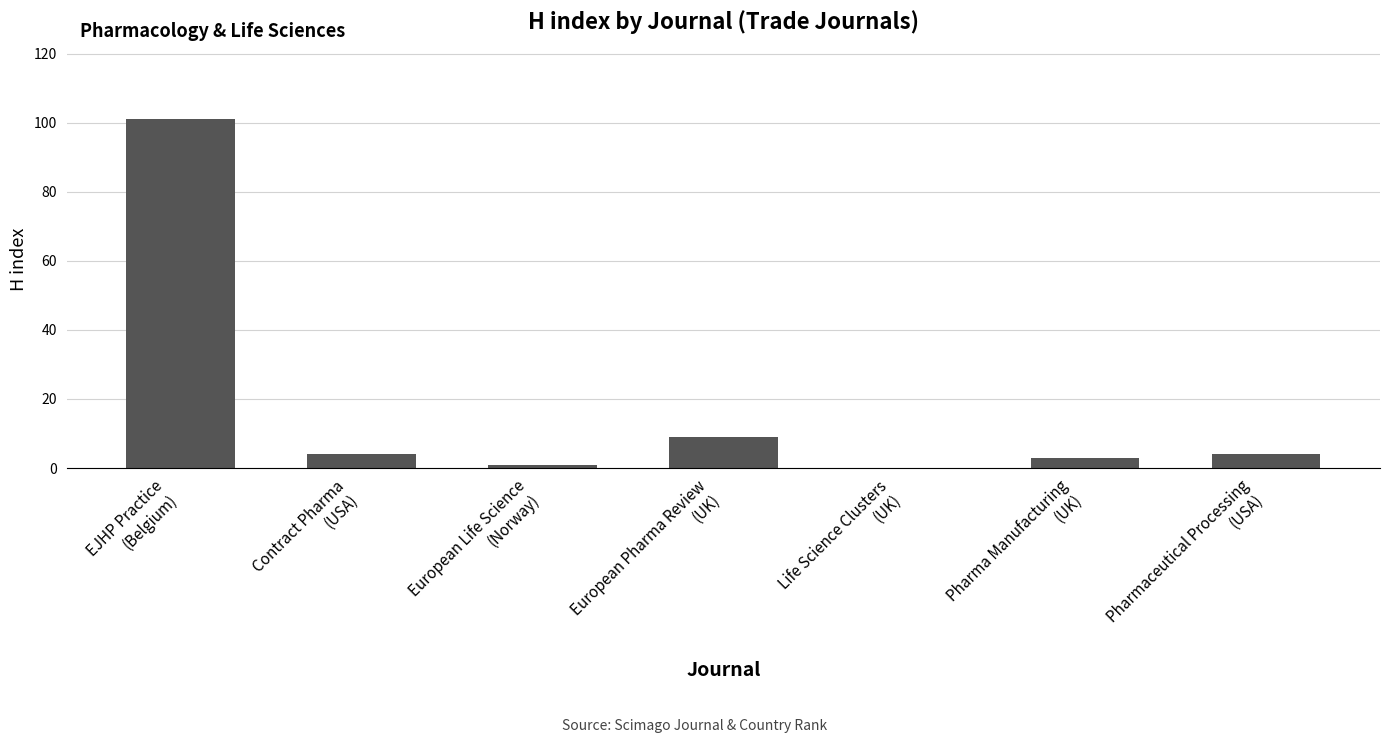

What is the greatest value displayed?

101